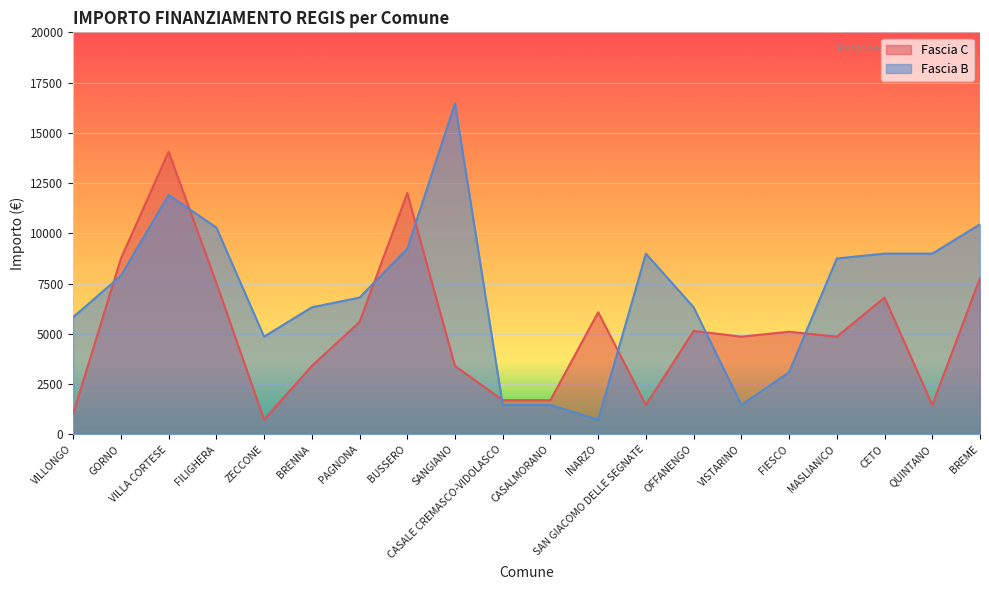

How many values in the Fascia C series exceed 5103?

9